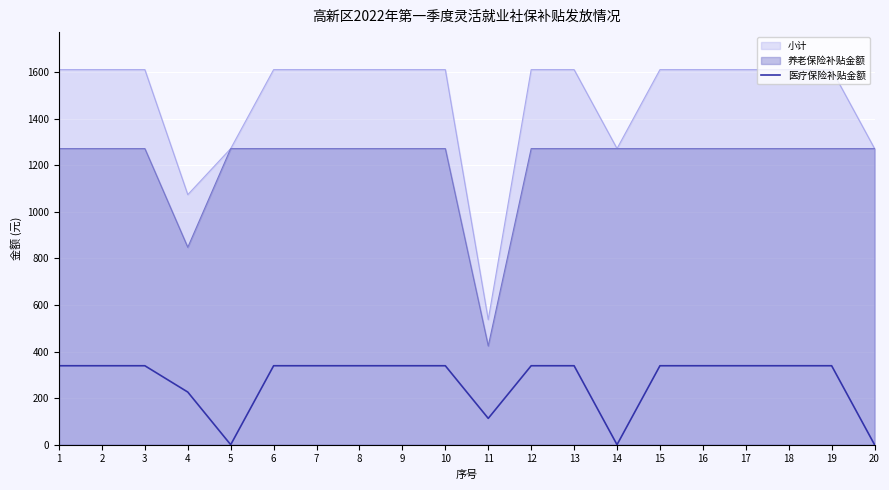

The value at 7 is 568.7. True or false?

False